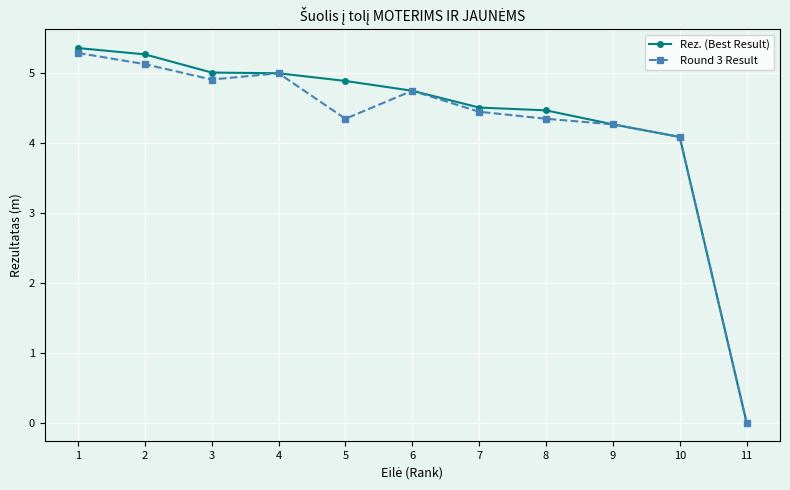

Rank the series by their maximum value, from lowest to highest.

Round 3 Result, Rez. (Best Result)